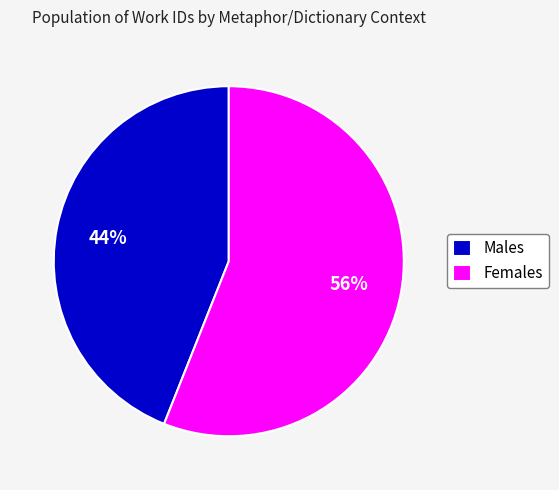

Is the sum of Females and Males greater than half?

Yes